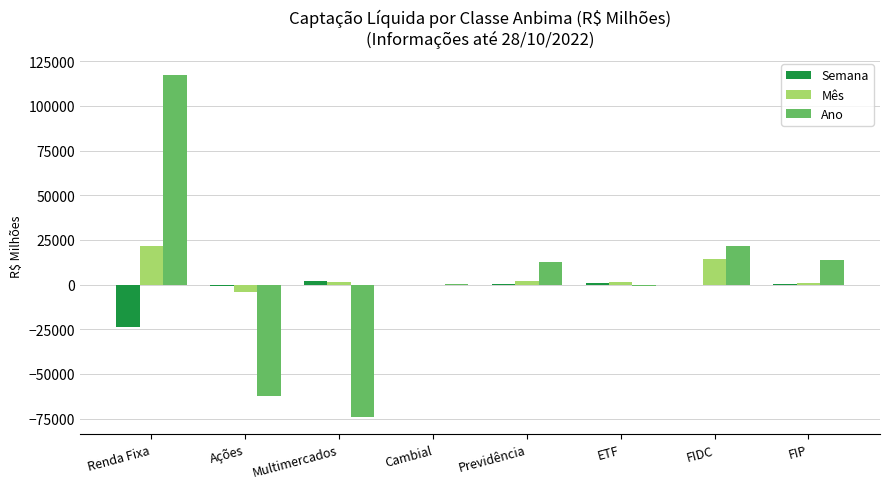

What is the maximum value shown in the chart?

117223.7